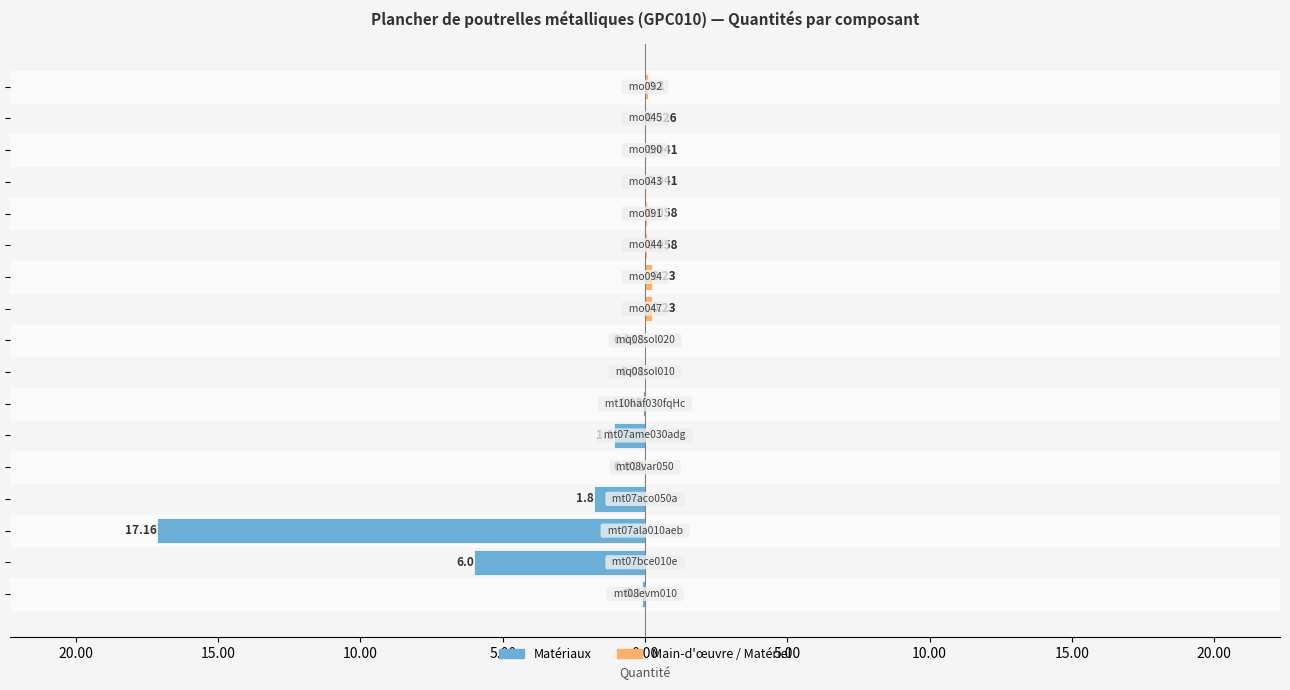

The value of Main-d'œuvre / Matériel at 13 is 0.0. True or false?

True